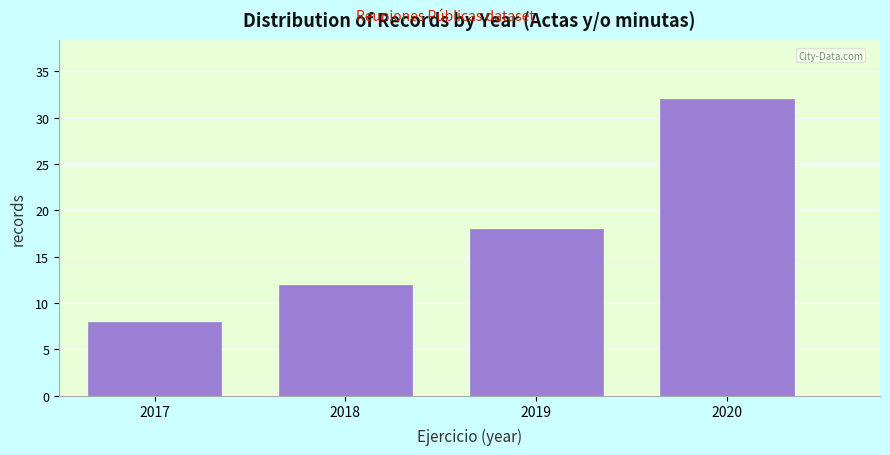

Reading left to right, extract all data points from this chart.

8	12	18	32